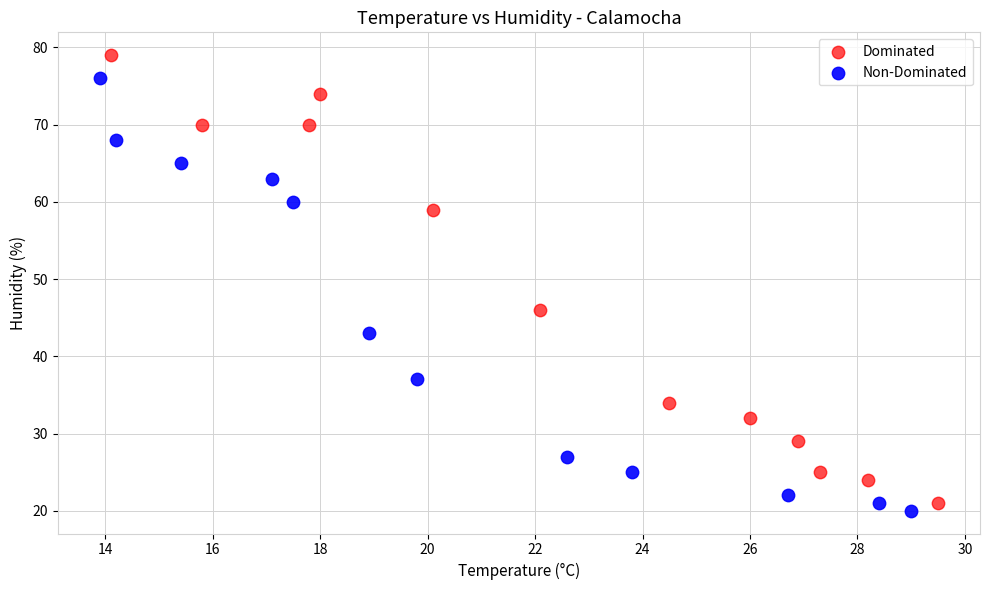

Which series reaches the maximum Y coordinate?

Dominated